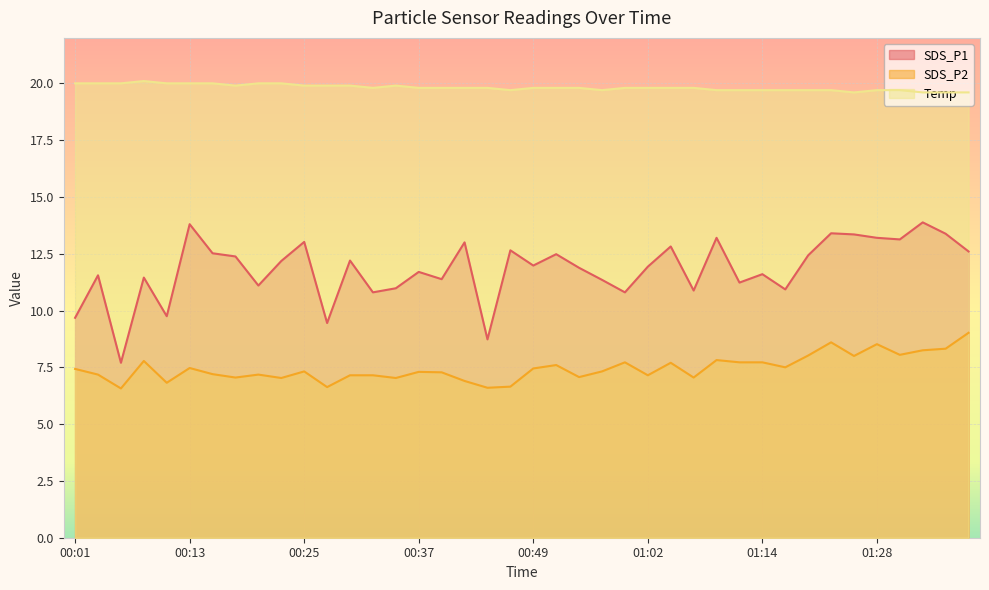

List the labels in order of SDS_P2 value, smallest first.

00:06, 00:45, 00:28, 00:47, 00:11, 00:42, 00:23, 00:35, 00:18, 01:07, 00:54, 00:30, 00:32, 01:02, 00:03, 00:20, 00:15, 00:40, 00:37, 00:25, 00:57, 00:01, 00:49, 00:13, 01:16, 00:52, 01:04, 00:59, 01:11, 01:14, 00:08, 01:09, 01:25, 01:20, 01:31, 01:33, 01:36, 01:28, 01:22, 01:38